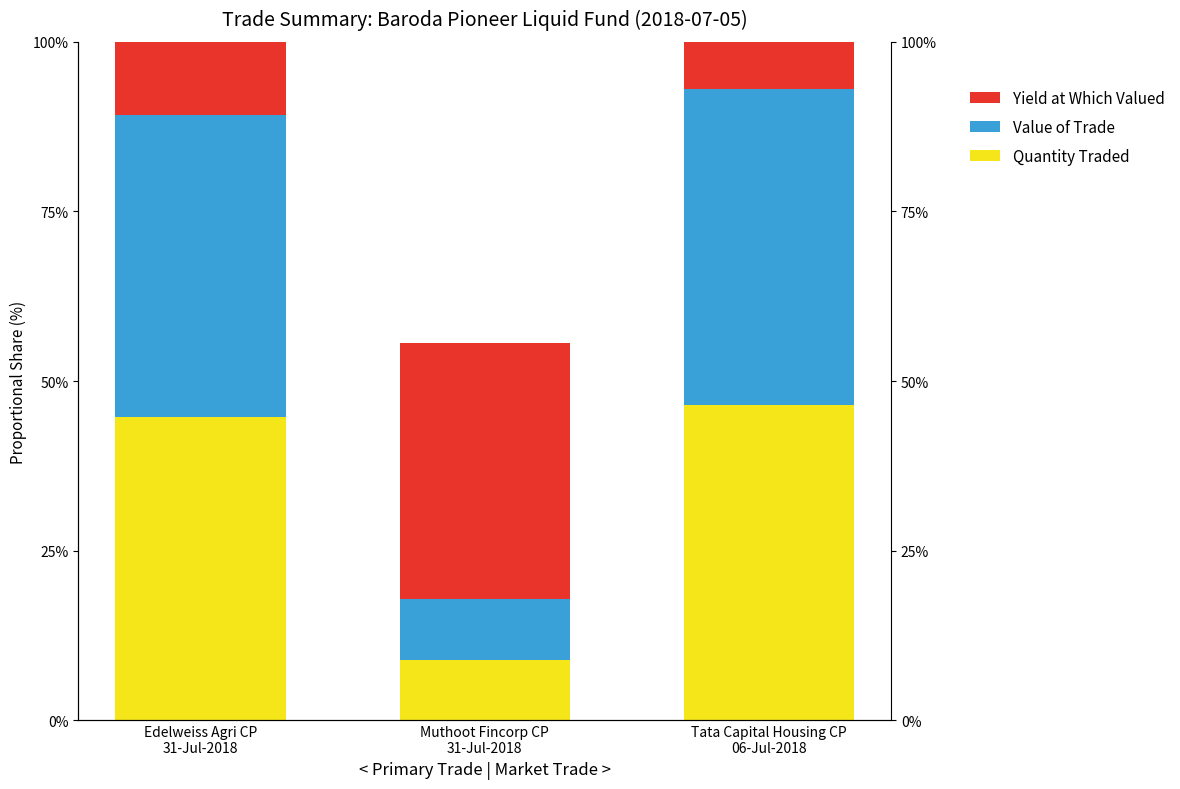

Reading left to right, transcribe all the data shown in this chart.

Quantity Traded: 44.6	8.9	46.4
Value of Trade: 44.5	8.9	46.6
Yield at Which Valued: 33.4	37.8	28.8